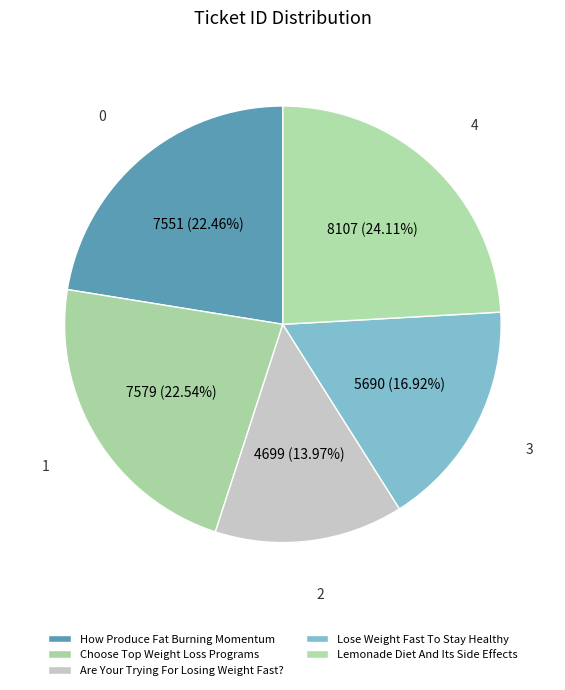

How many segments does this pie chart have?

5